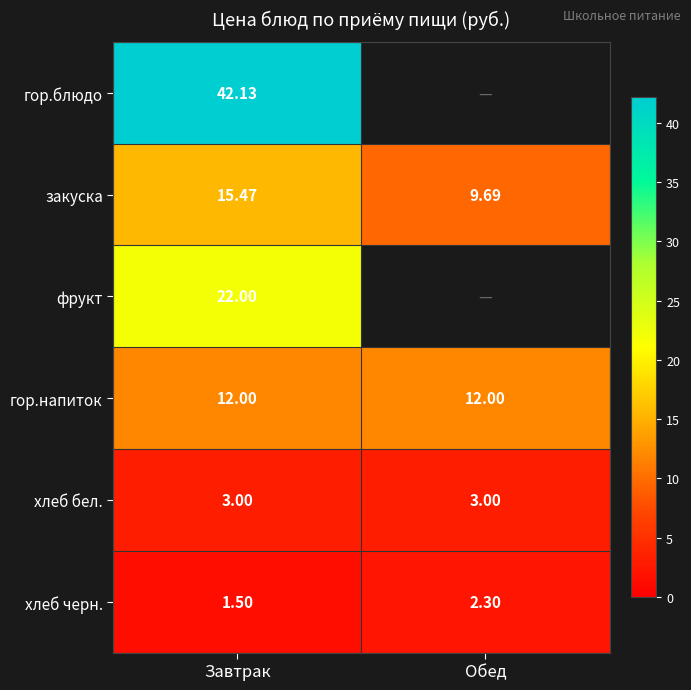

At which label does хлеб черн. reach its minimum?

Завтрак